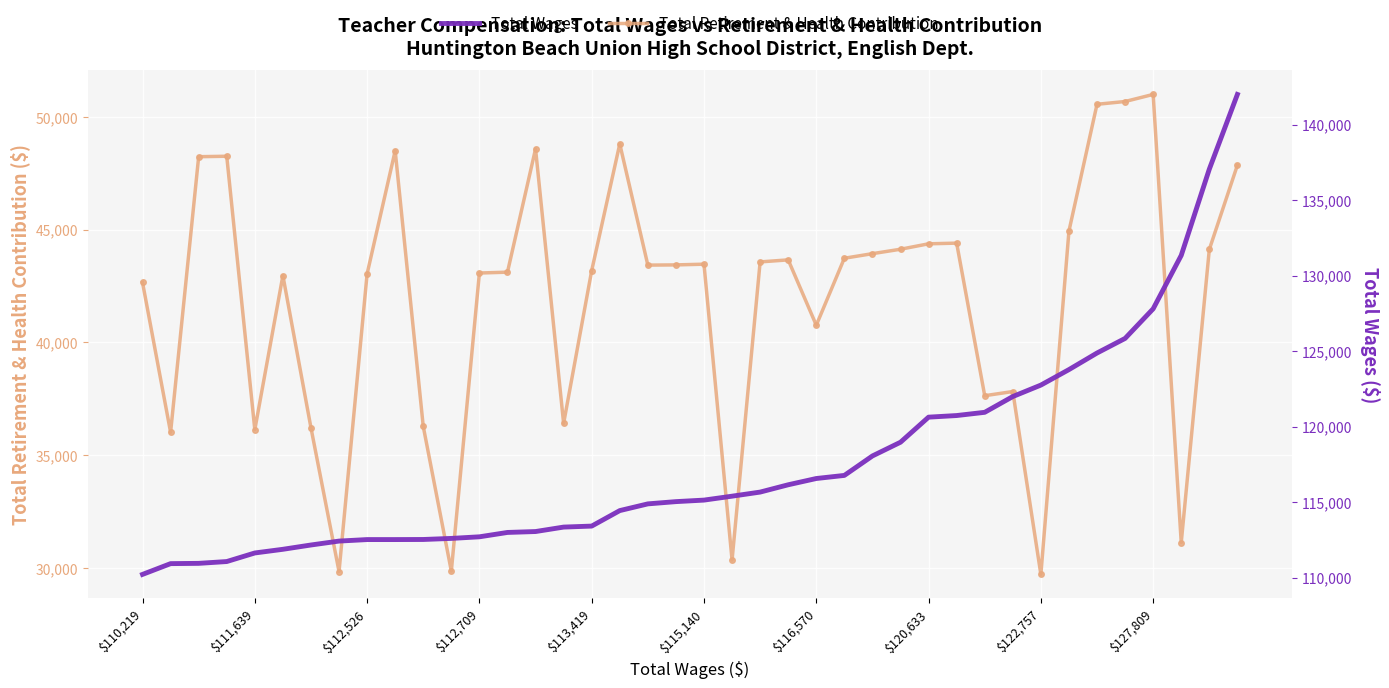

The Total Retirement & Health Contribution series shows 58517 at $112,709. True or false?

False